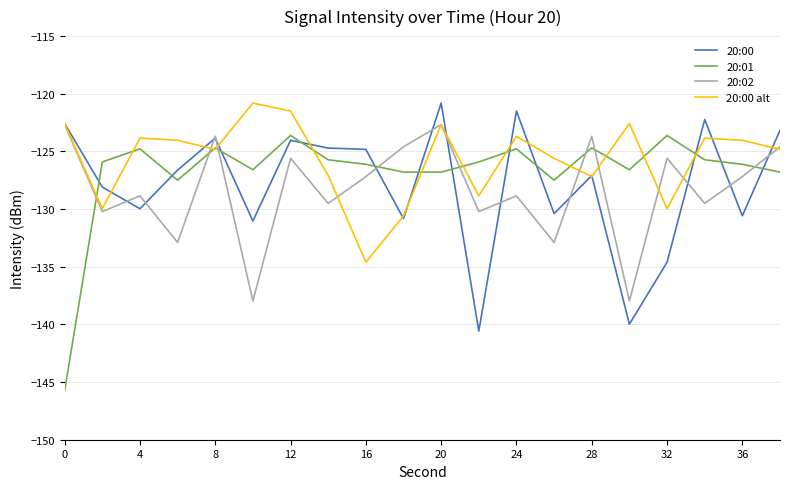

List the series in order of their overall mean, lowest first.

20:02, 20:00, 20:01, 20:00 alt